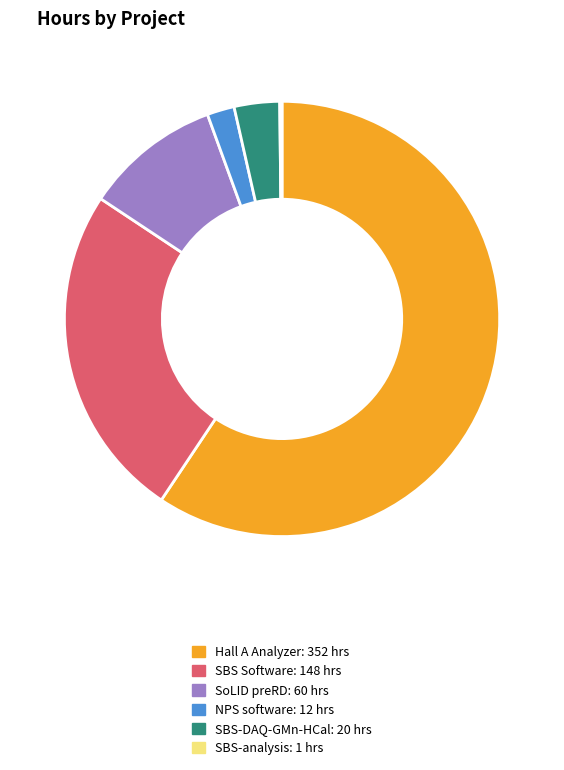

Is there any slice that represents more than half of the pie?

Yes